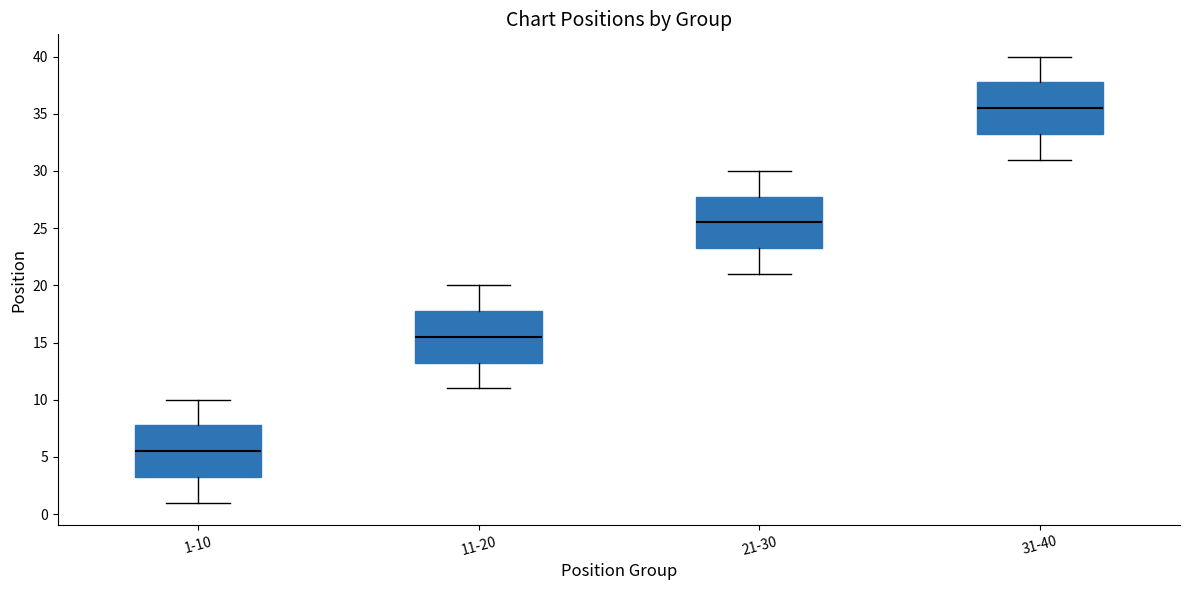

Which box's median line is the lowest?

1-10